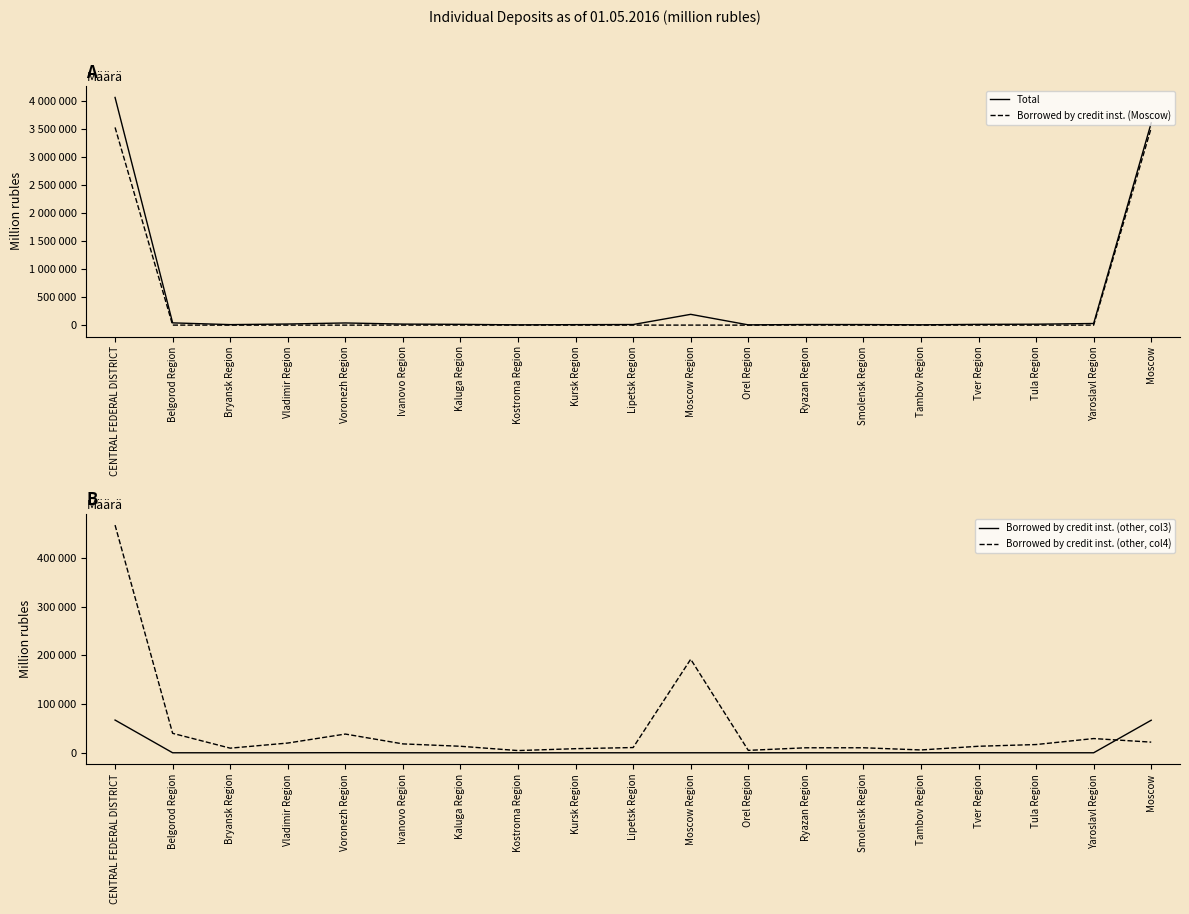

True or false: Total and Borrowed by credit inst. (Moscow) intersect in this chart.

False